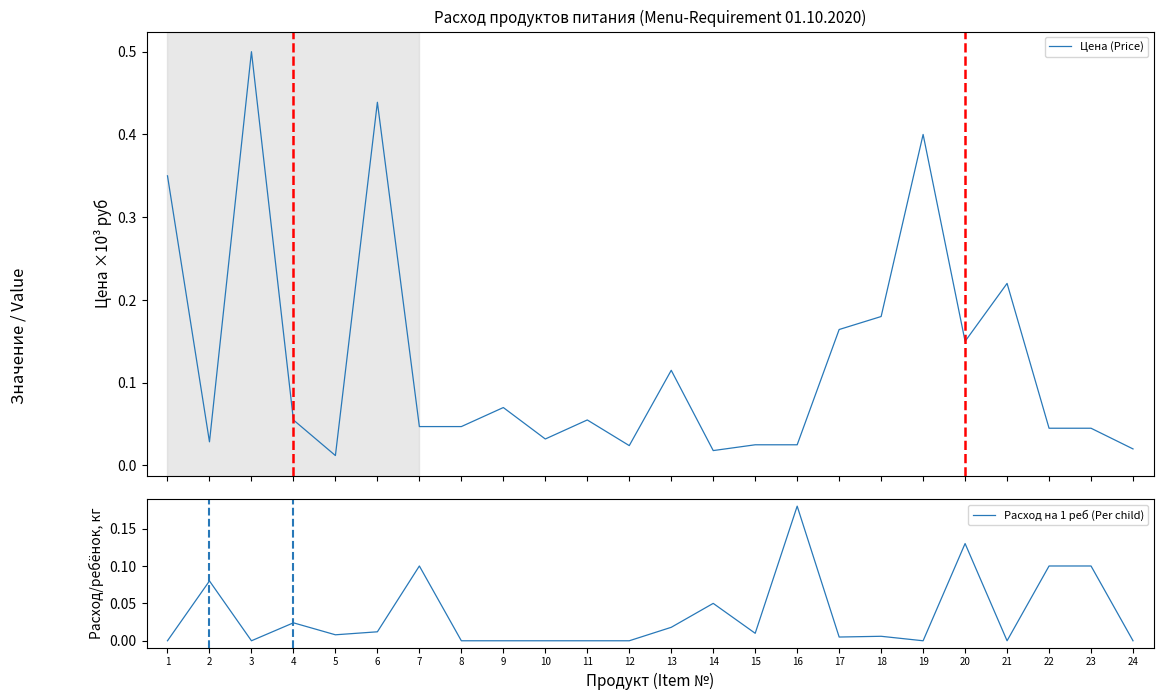

What is the total value across all series at 23?

0.1